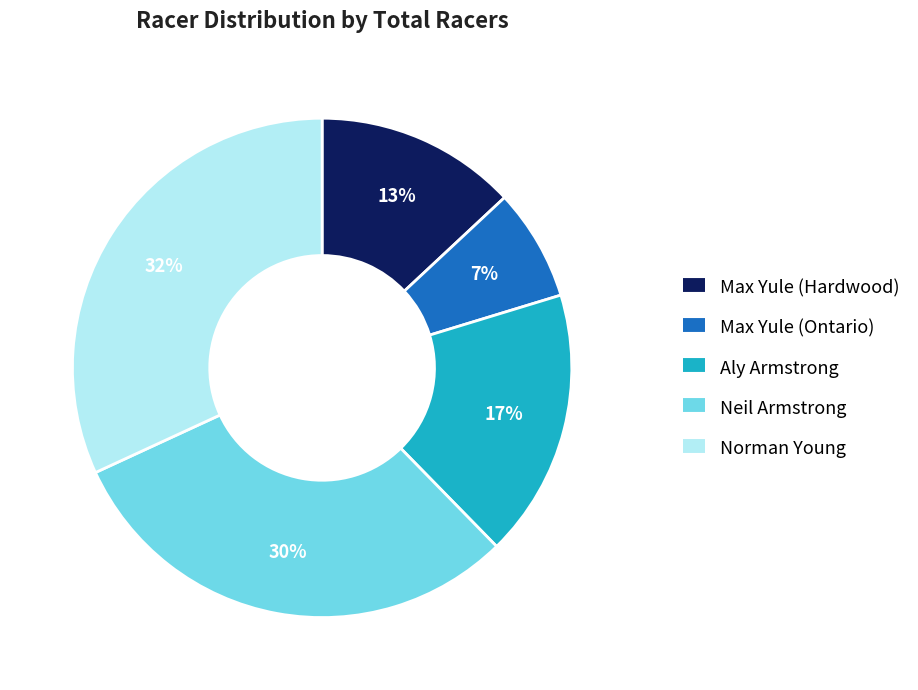

The Norman Young slice represents 32% of the pie. True or false?

True